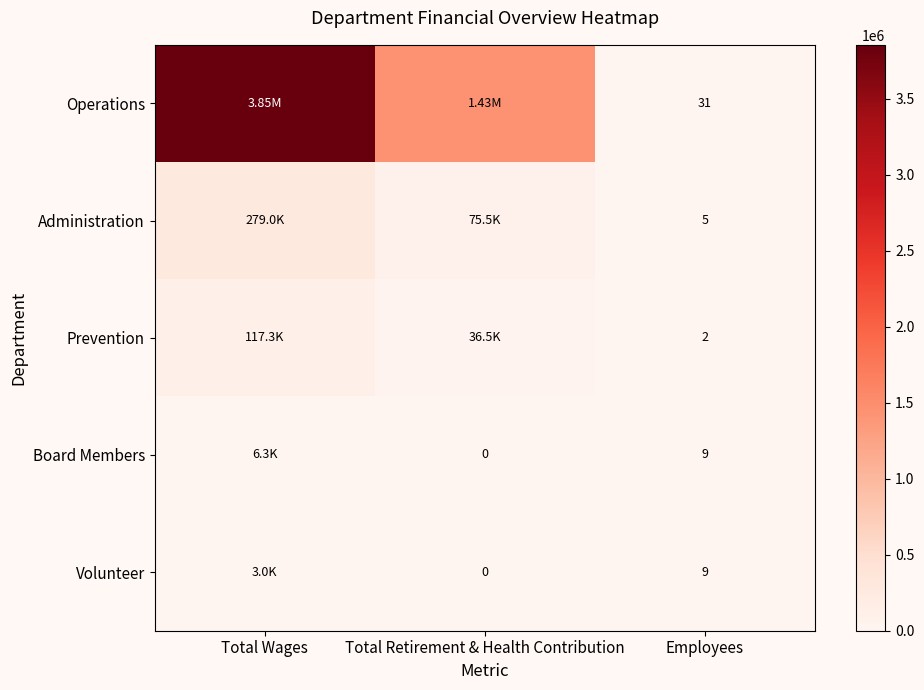

What is the total value across all series at Employees?

56